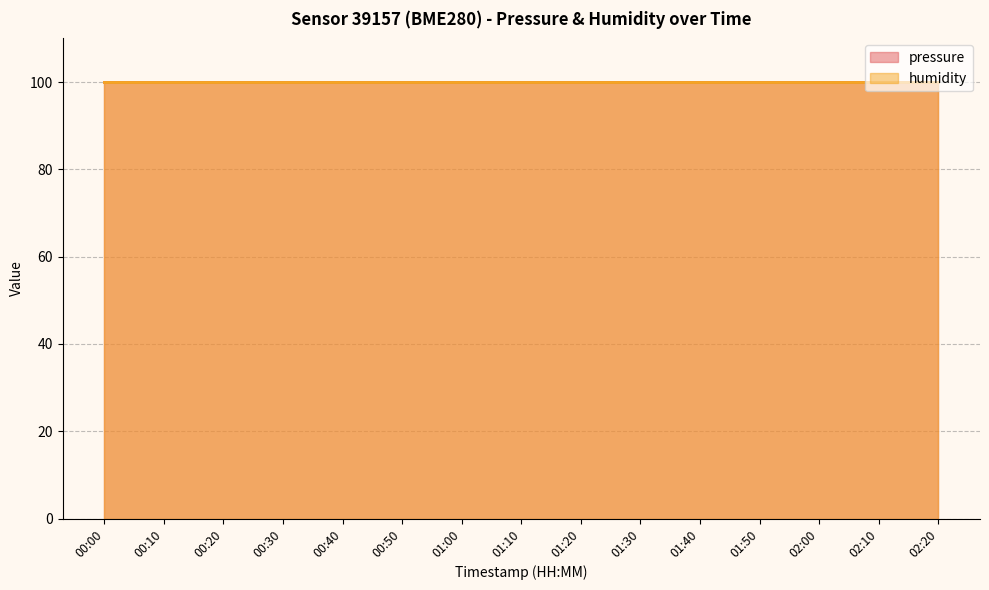

What is the label of the 4th point from the right?

01:50